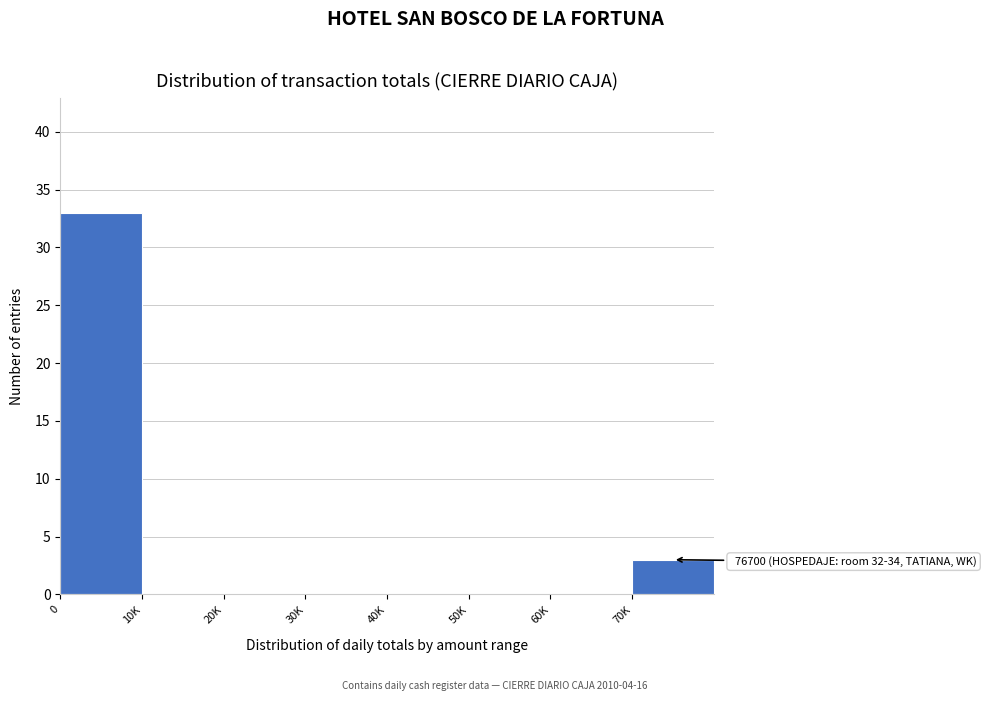

Reading left to right, extract all data points from this chart.

0=33	10K=0	20K=0	30K=0	40K=0	50K=0	60K=0	70K=3